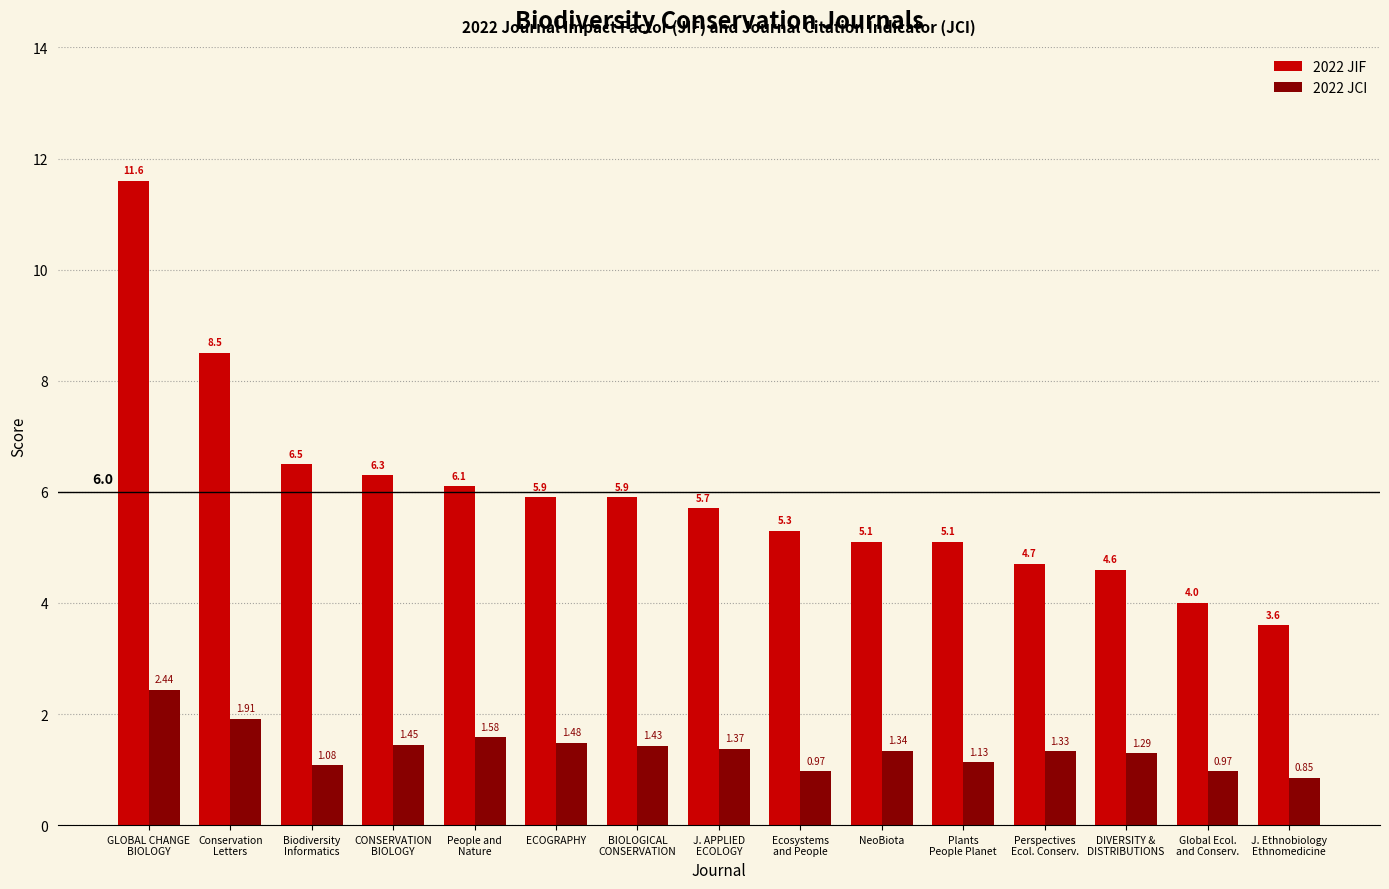

The value of 2022 JIF at Global Ecol.
and Conserv. is 4.0. True or false?

True